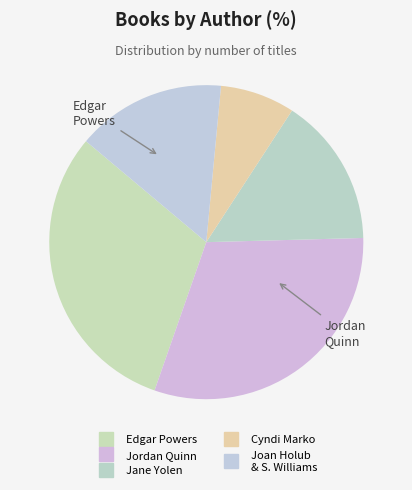

How many segments does this pie chart have?

5